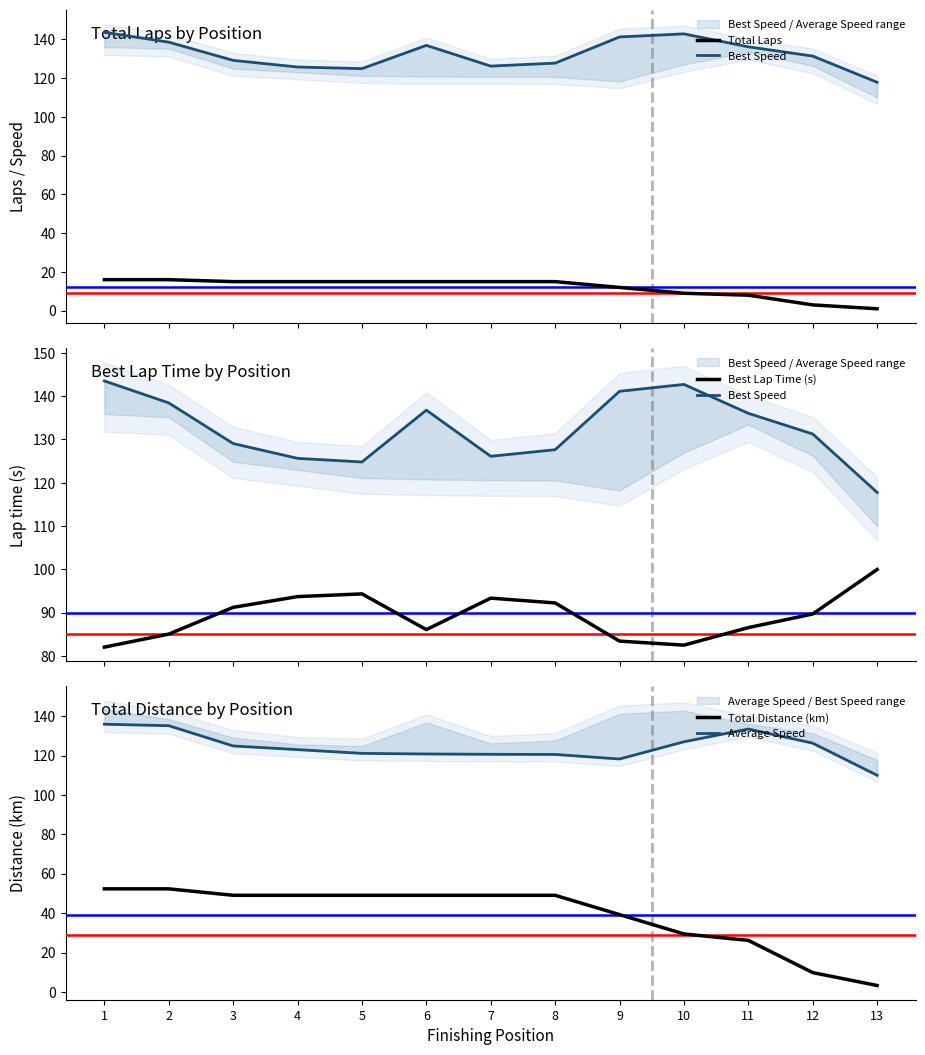

True or false: Best Speed and Best Lap Time (s) intersect in this chart.

False